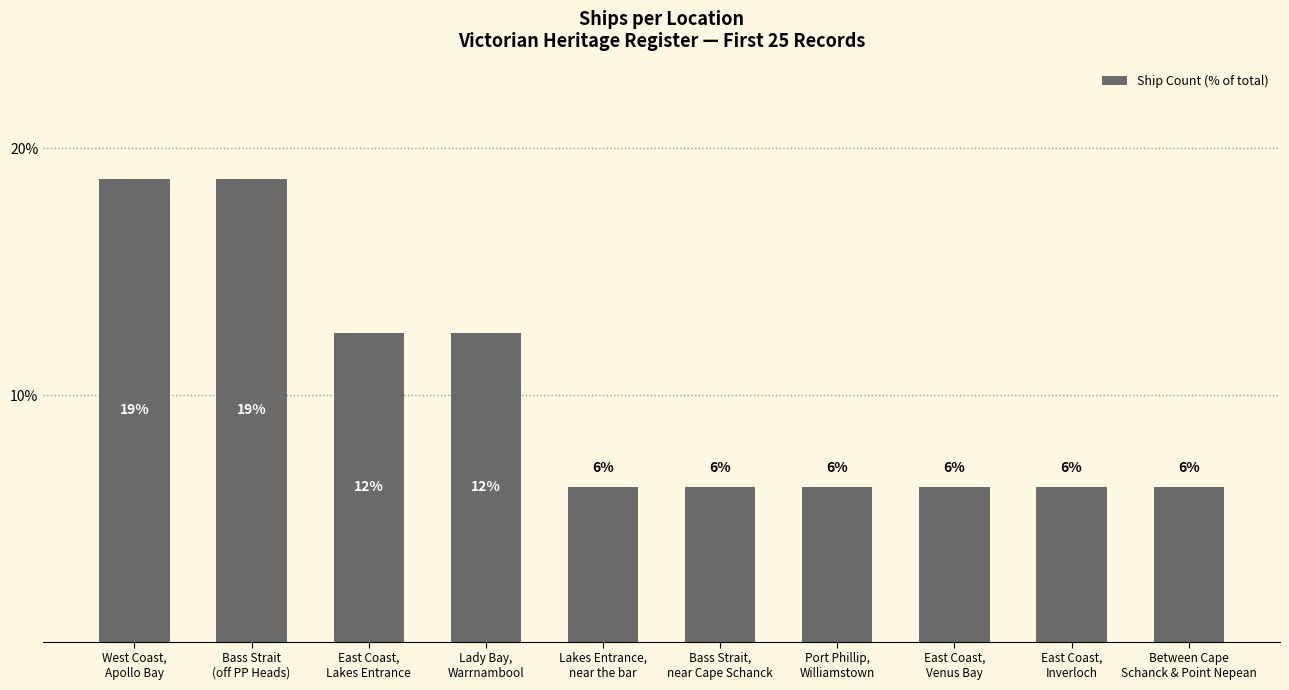

Rank the categories by value from lowest to highest.

Lakes Entrance,
near the bar, Bass Strait,
near Cape Schanck, Port Phillip,
Williamstown, East Coast,
Venus Bay, East Coast,
Inverloch, Between Cape
Schanck & Point Nepean, East Coast,
Lakes Entrance, Lady Bay,
Warrnambool, West Coast,
Apollo Bay, Bass Strait
(off PP Heads)